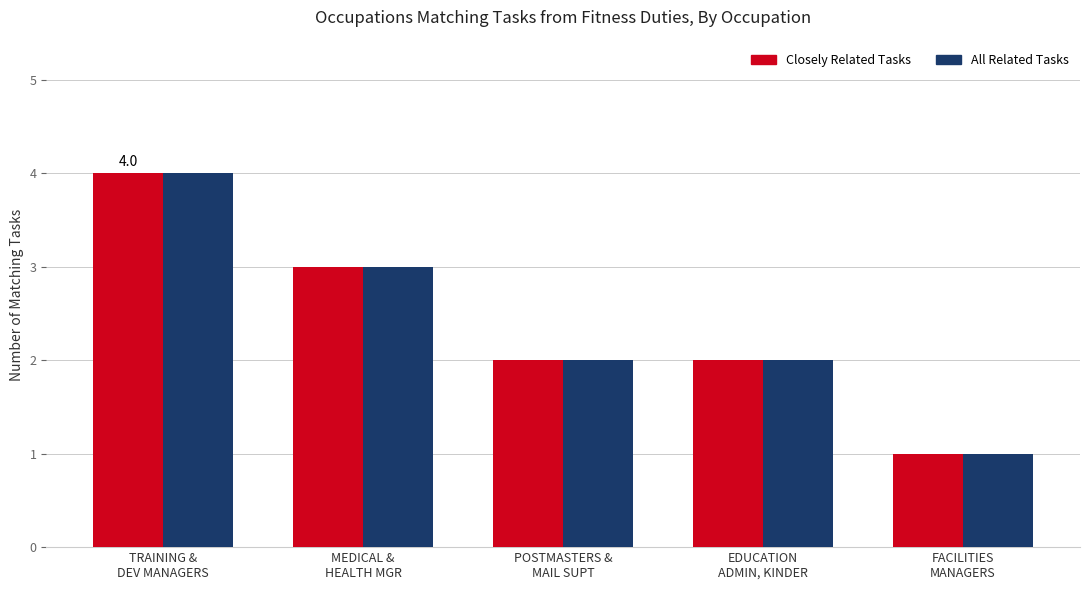

What is the difference between the maximum and minimum values in the Closely Related Tasks series?

3